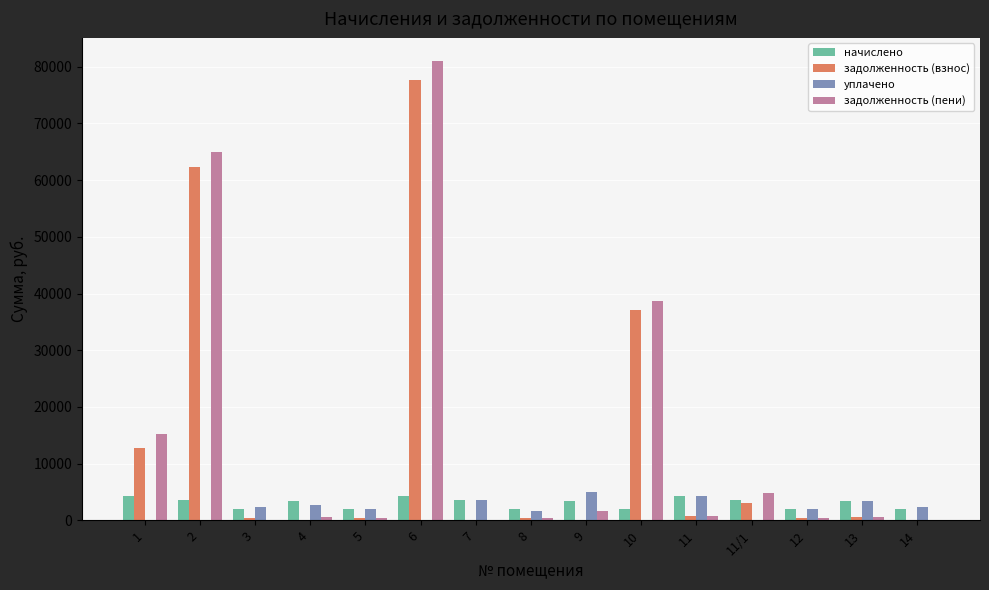

The value of уплачено at 8 is 1654.2. True or false?

True